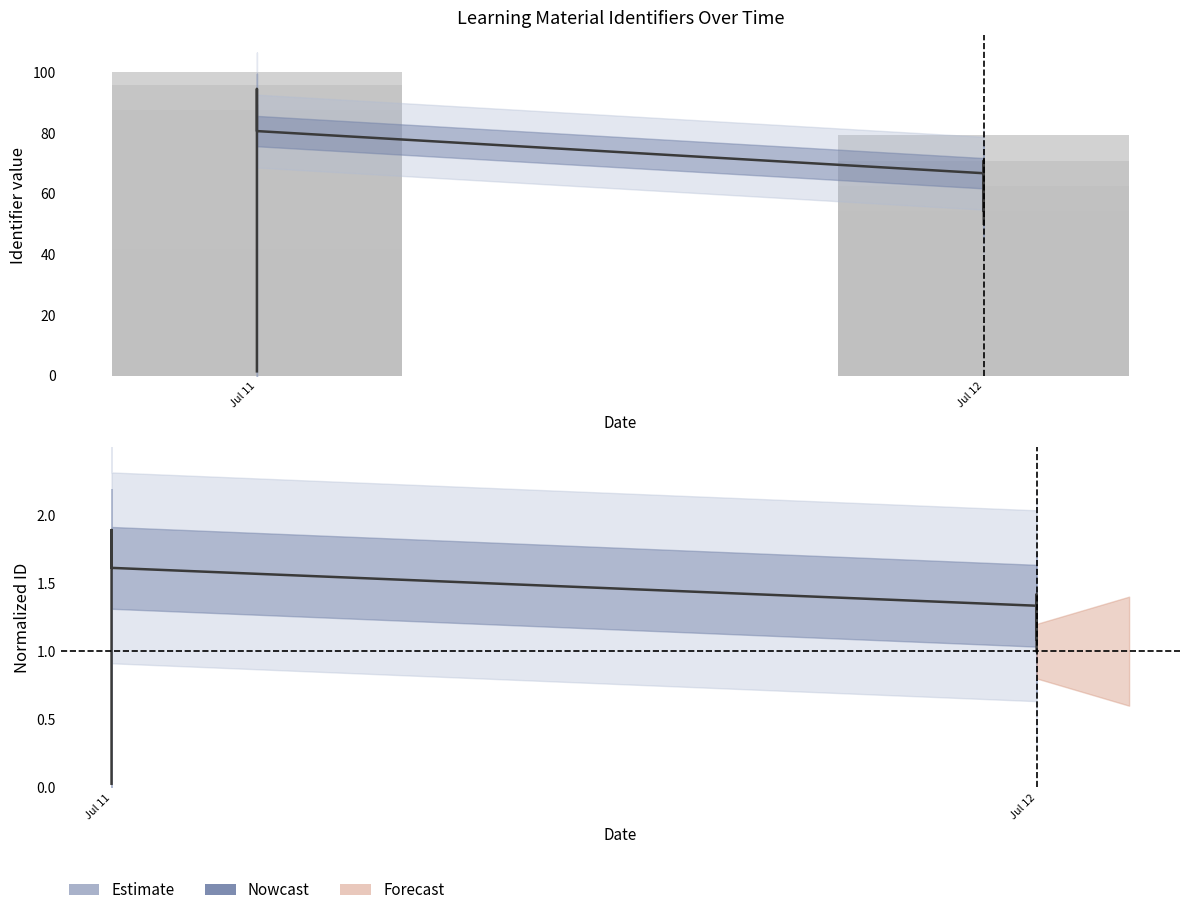

The value at Jul 12 is 1.2. True or false?

True